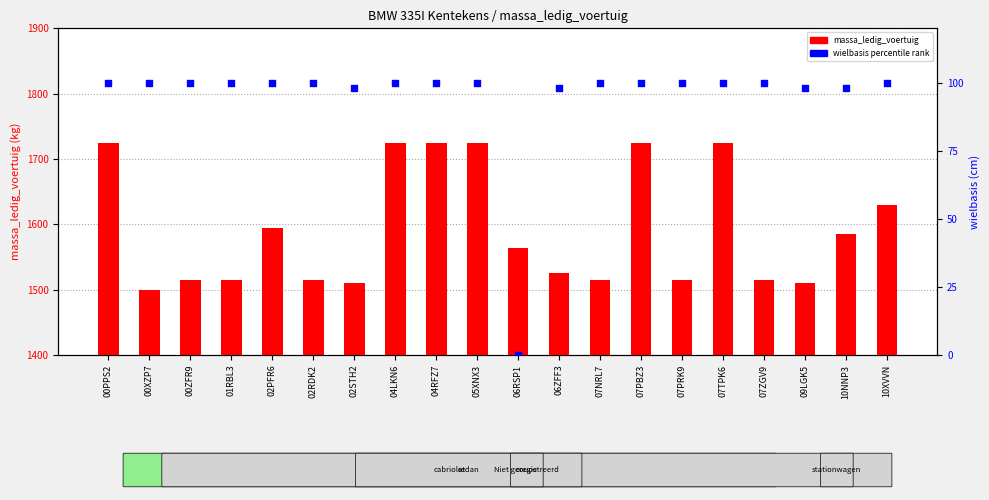

Is the value of wielbasis percentile rank at 06ZFF3 greater than the value of massa_ledig_voertuig at 02PFR6?

No